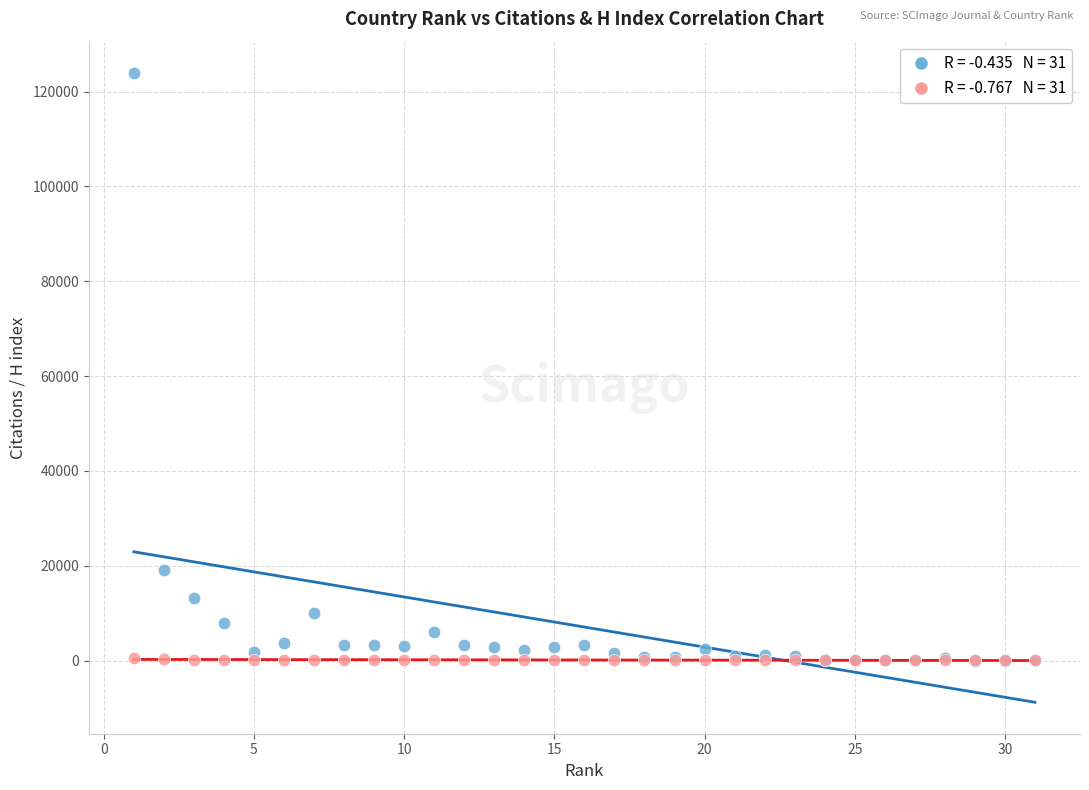

Across all series, what Y value is closest to 61954?

19142